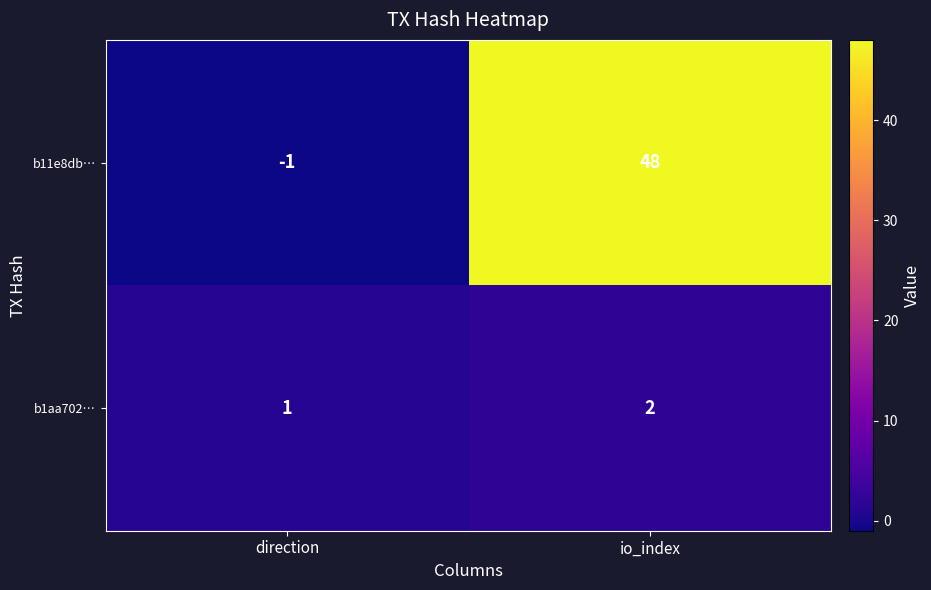

Which category has the highest value across all series?

io_index